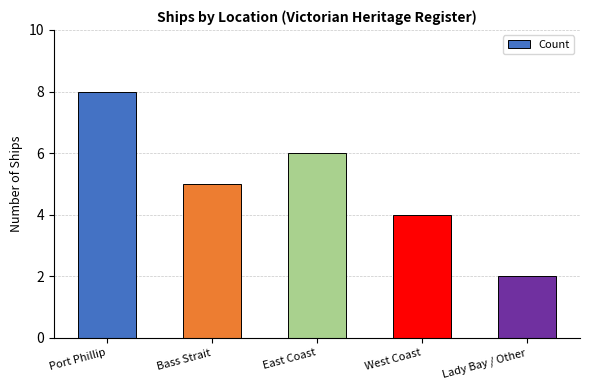

Reading left to right, what are all the values shown in this chart?

8	5	6	4	2